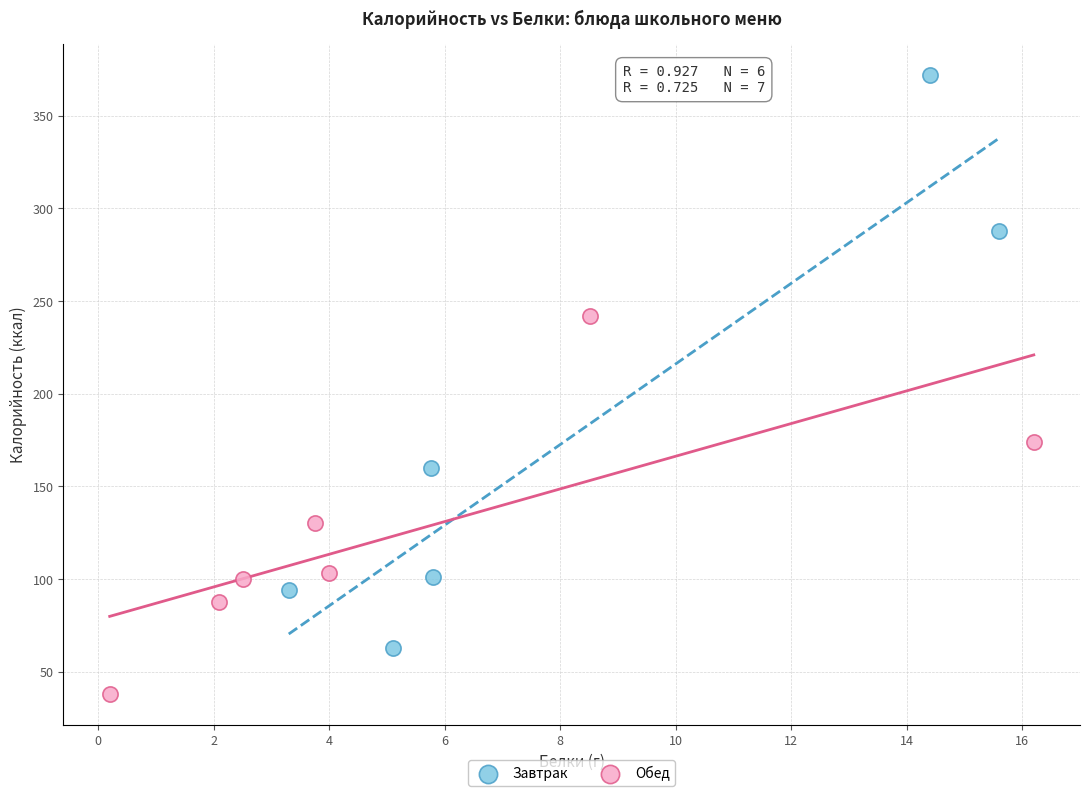

Which series has the largest Y range (max minus min)?

Завтрак